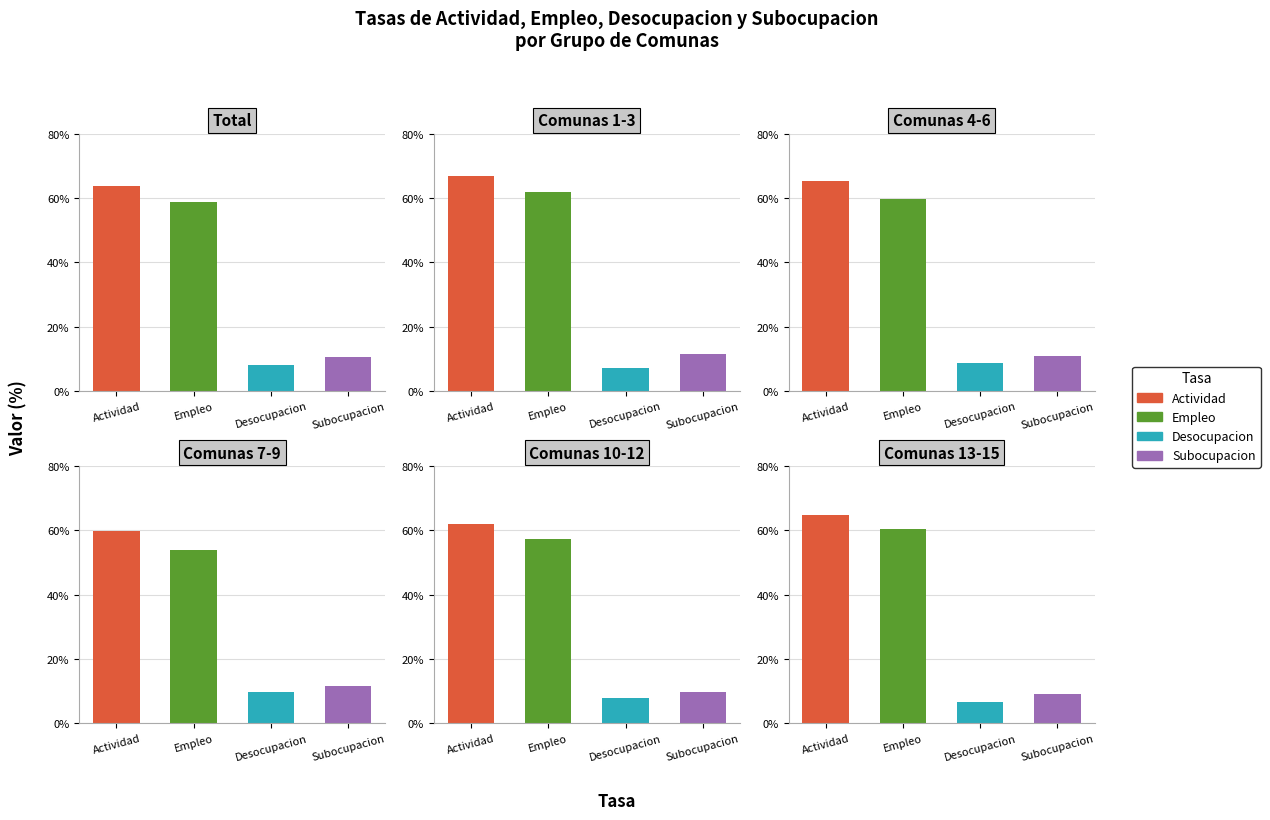

What is the value of the Empleo bar at the 4th from the left?

61.2